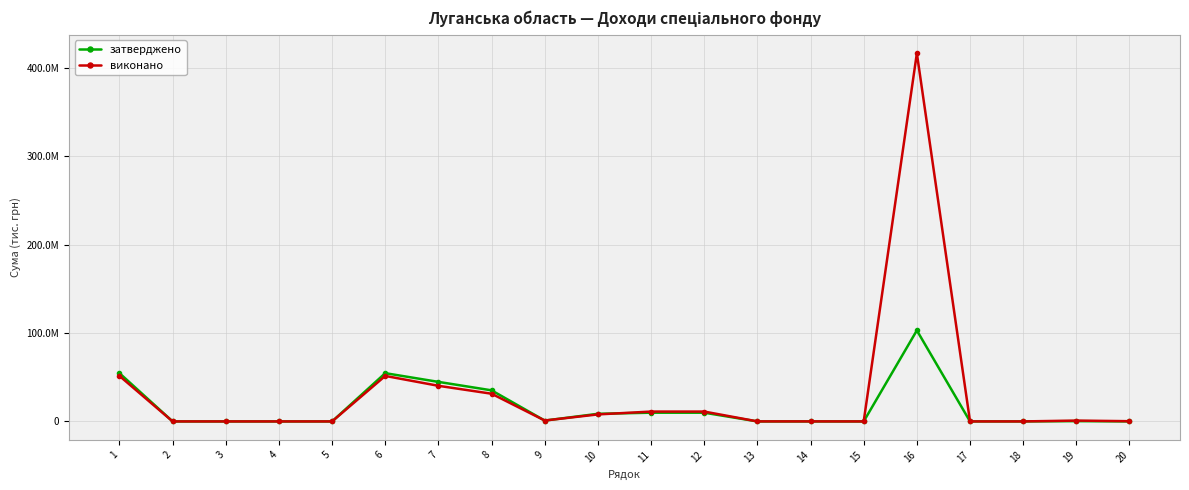

What is the value of the виконано point at the 4th from the left?

0.2